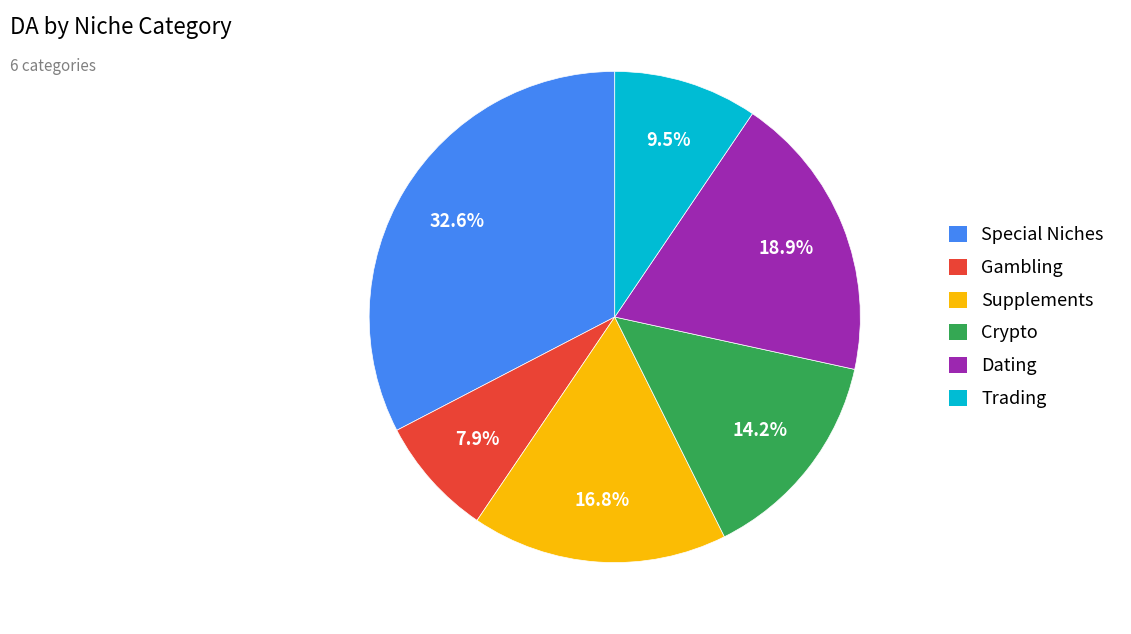

How many segments does this pie chart have?

6